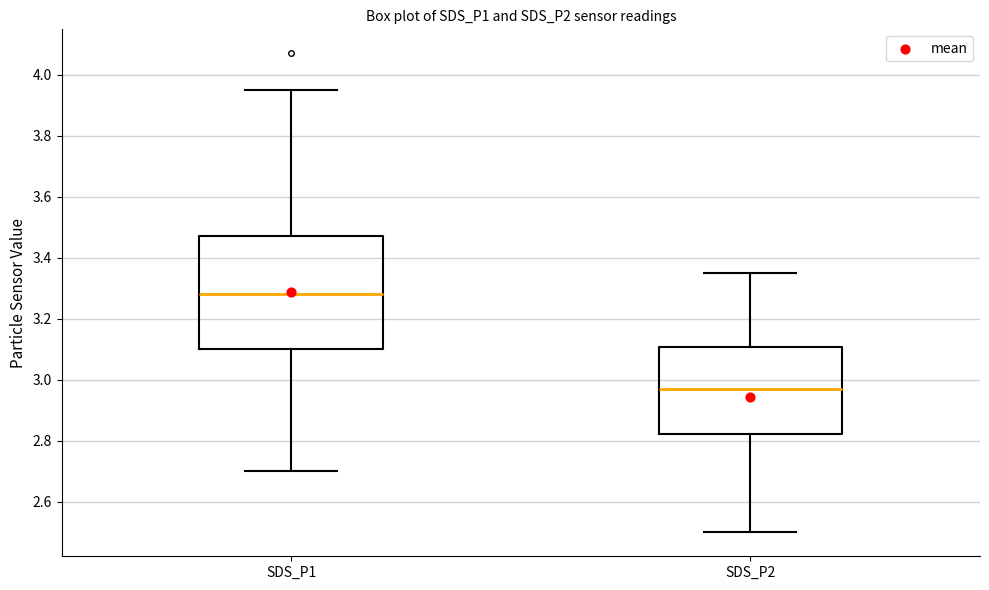

Reading left to right, transcribe this box plot: for each box, give where its median line is, the range the box spans, and where its two whiskers end, as read against the y-axis. The values are not printed on the chart, so give them approximately, as read against the axis.

SDS_P1: median 3.28, box 3.10 to 3.48, whiskers 2.70 to 3.96
SDS_P2: median 2.98, box 2.82 to 3.10, whiskers 2.50 to 3.36